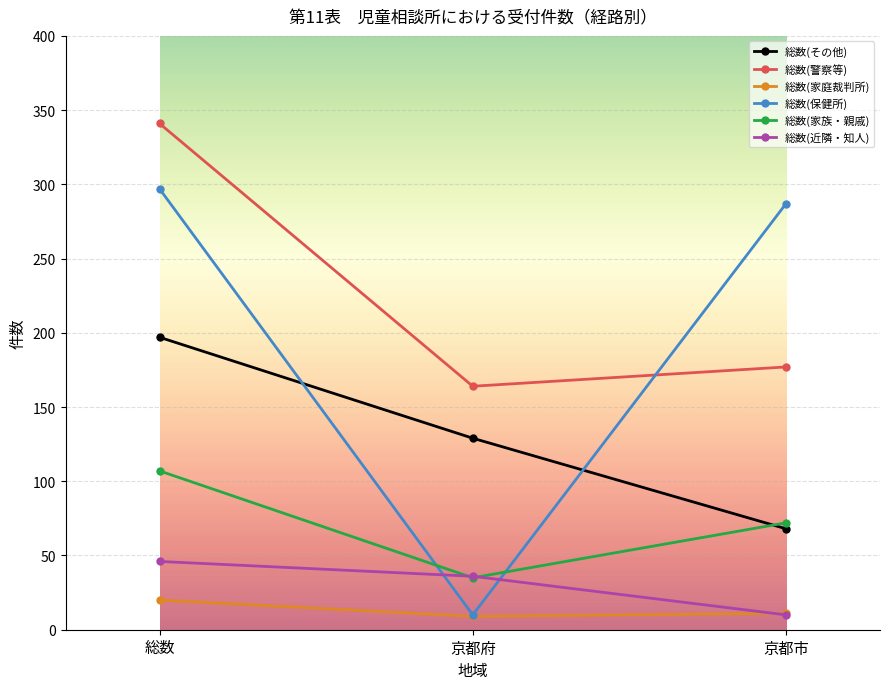

What is the sum of the 総数(近隣・知人) values at 京都府 and 京都市?

46